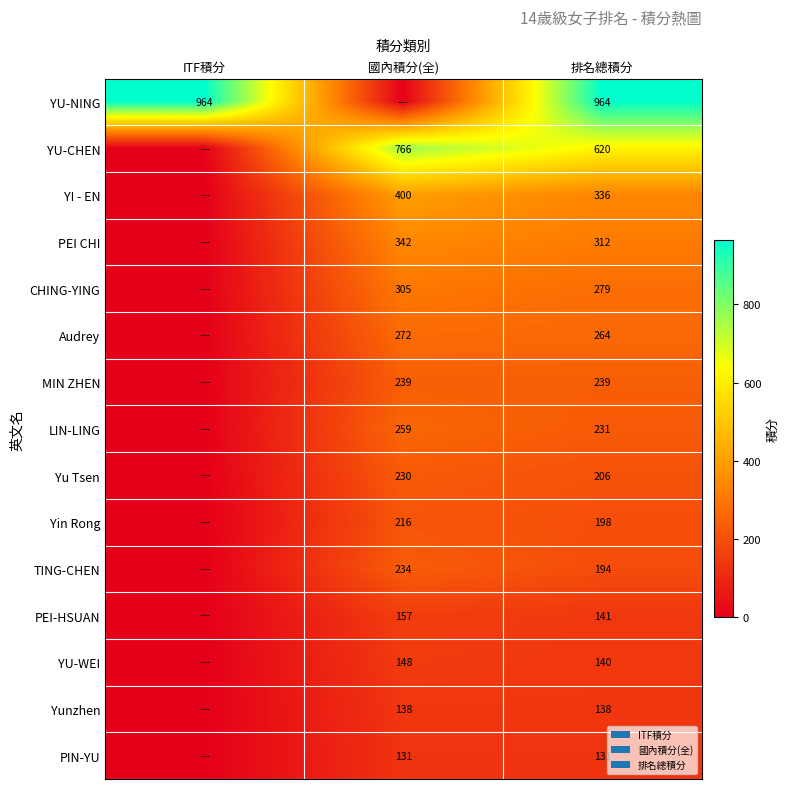

How many values in the Yunzhen series exceed 138?

2